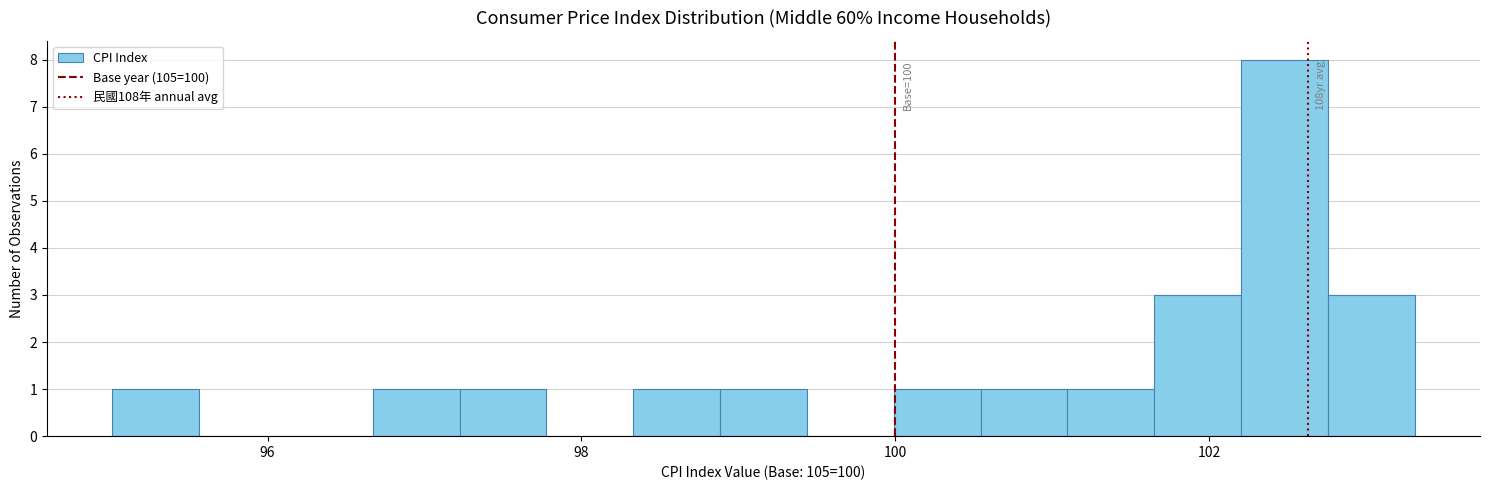

Around what value on the x-axis is the tallest bar? Give the approximate position of its centre, as read against the axis.

102.4